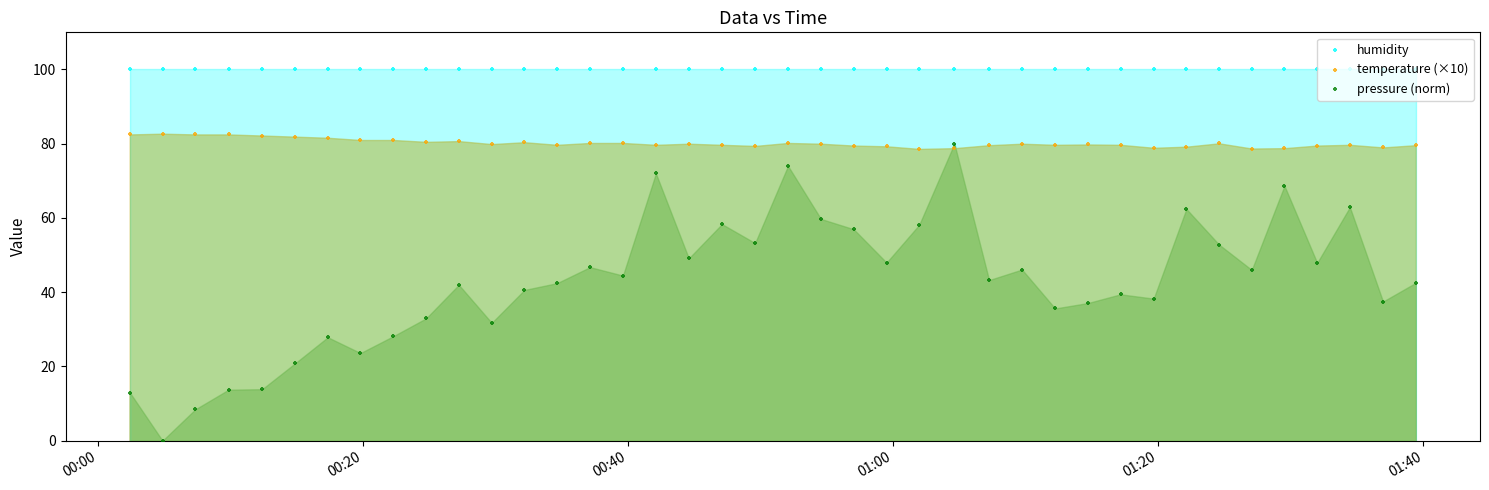

Which series has the largest total across all categories?

humidity